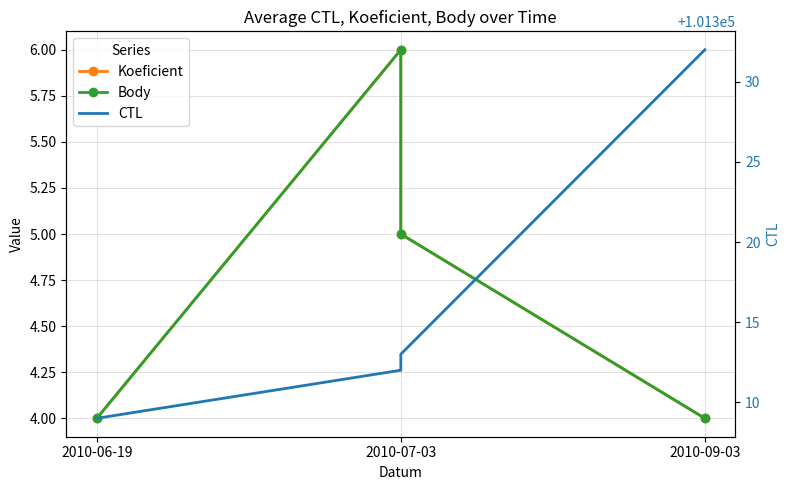

What is the label of the 2nd point from the left?

2010-07-03